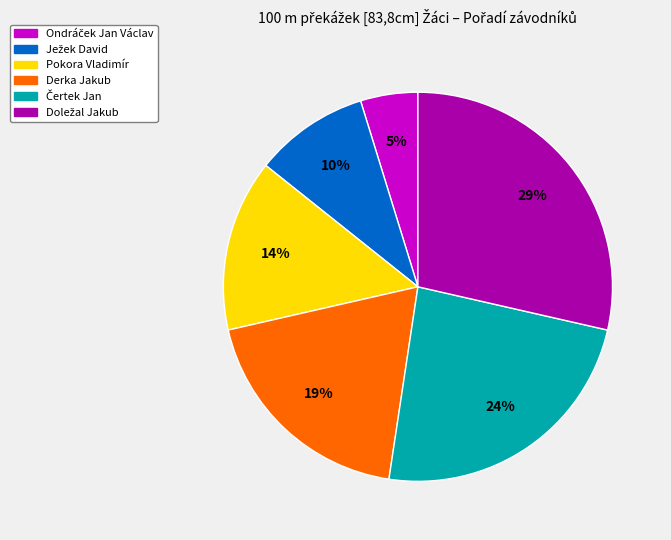

To the nearest percent, what is the average slice percentage?

17%